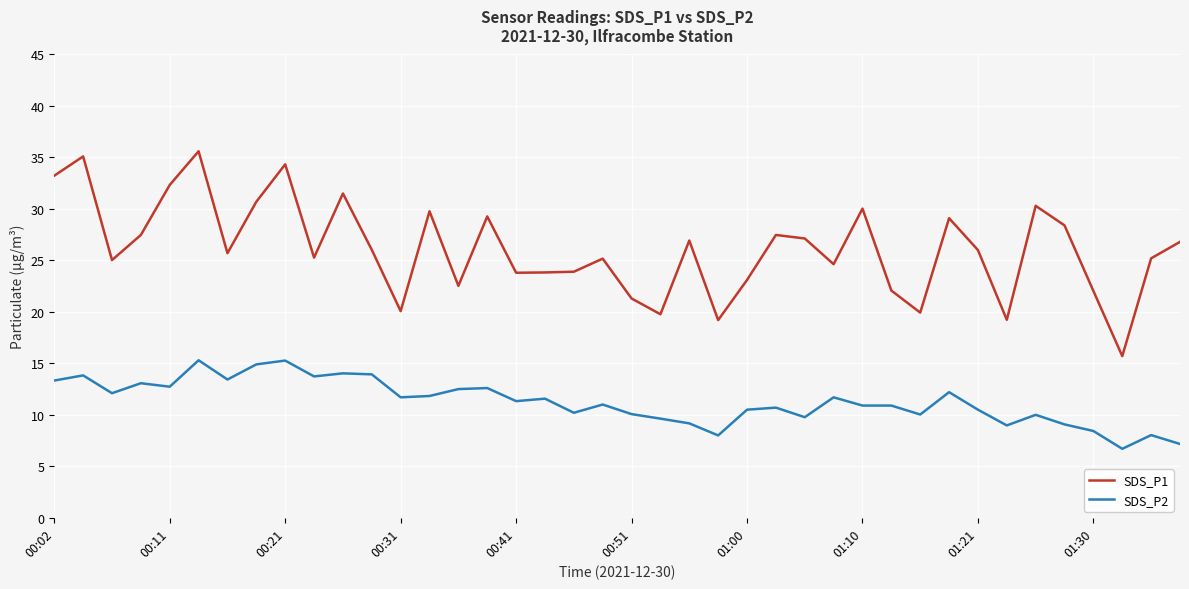

True or false: SDS_P2 and SDS_P1 cross at least once.

False